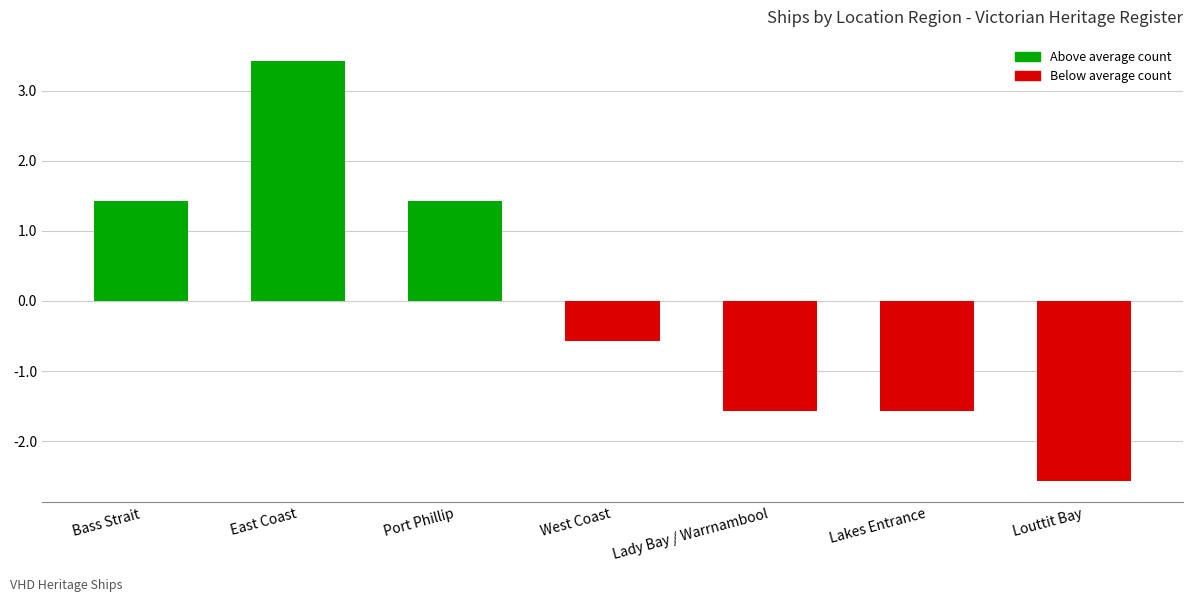

Which category has the lowest value across all series?

Louttit Bay